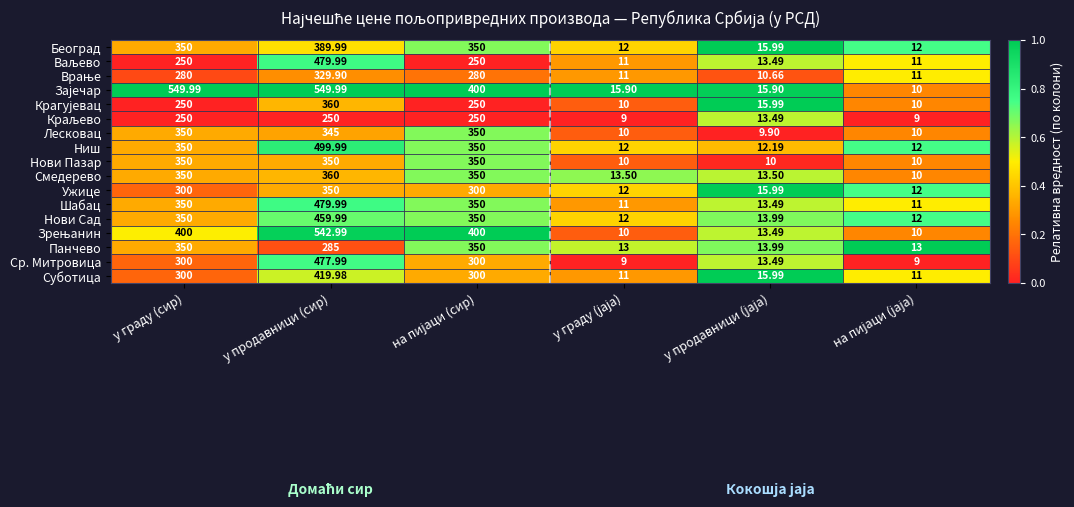

At which category is the sum across all series the highest?

у продавници (сир)